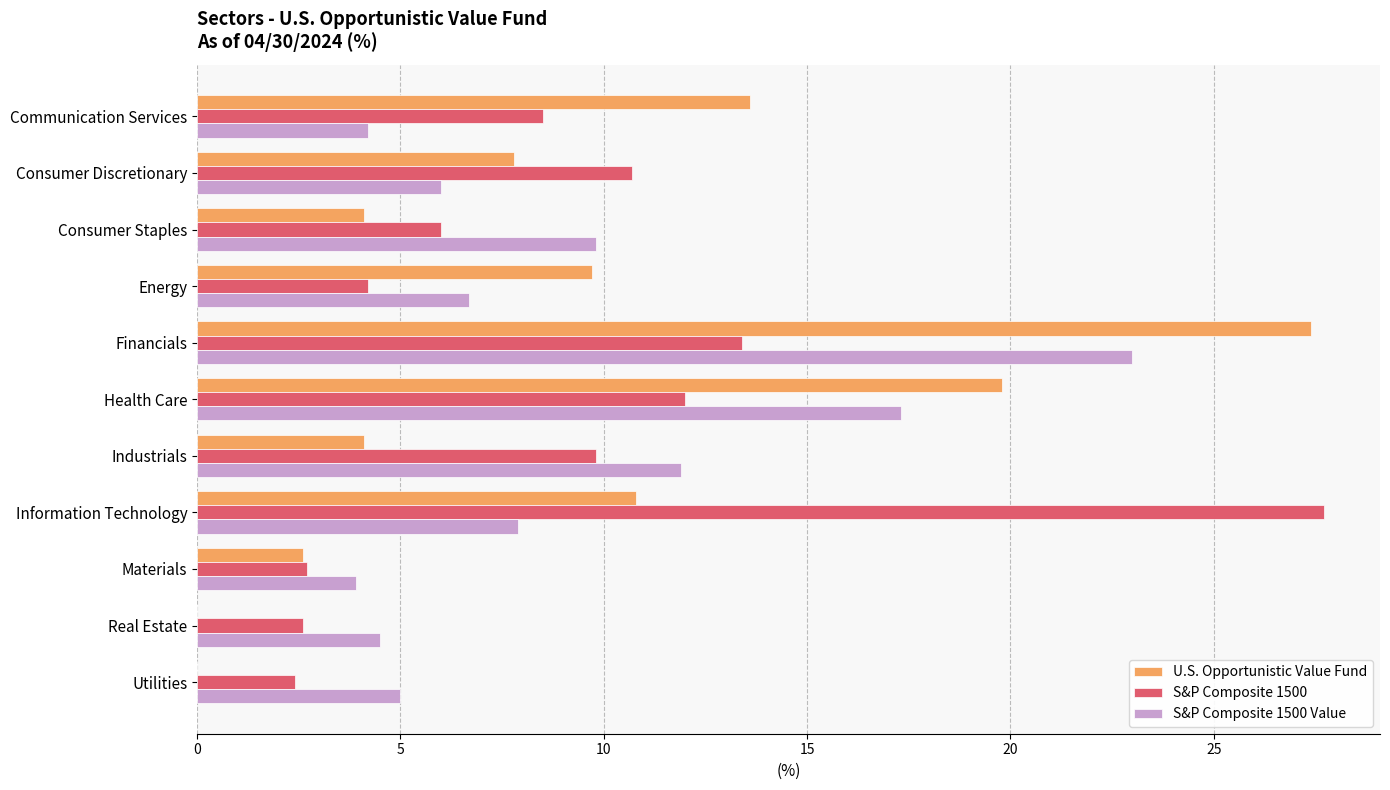

Between Consumer Discretionary and Health Care, which series saw the biggest shift?

U.S. Opportunistic Value Fund